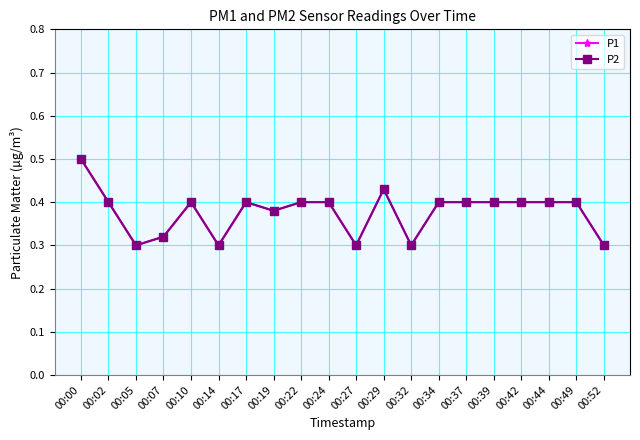

Is this an area chart (filled region under the line)?

No